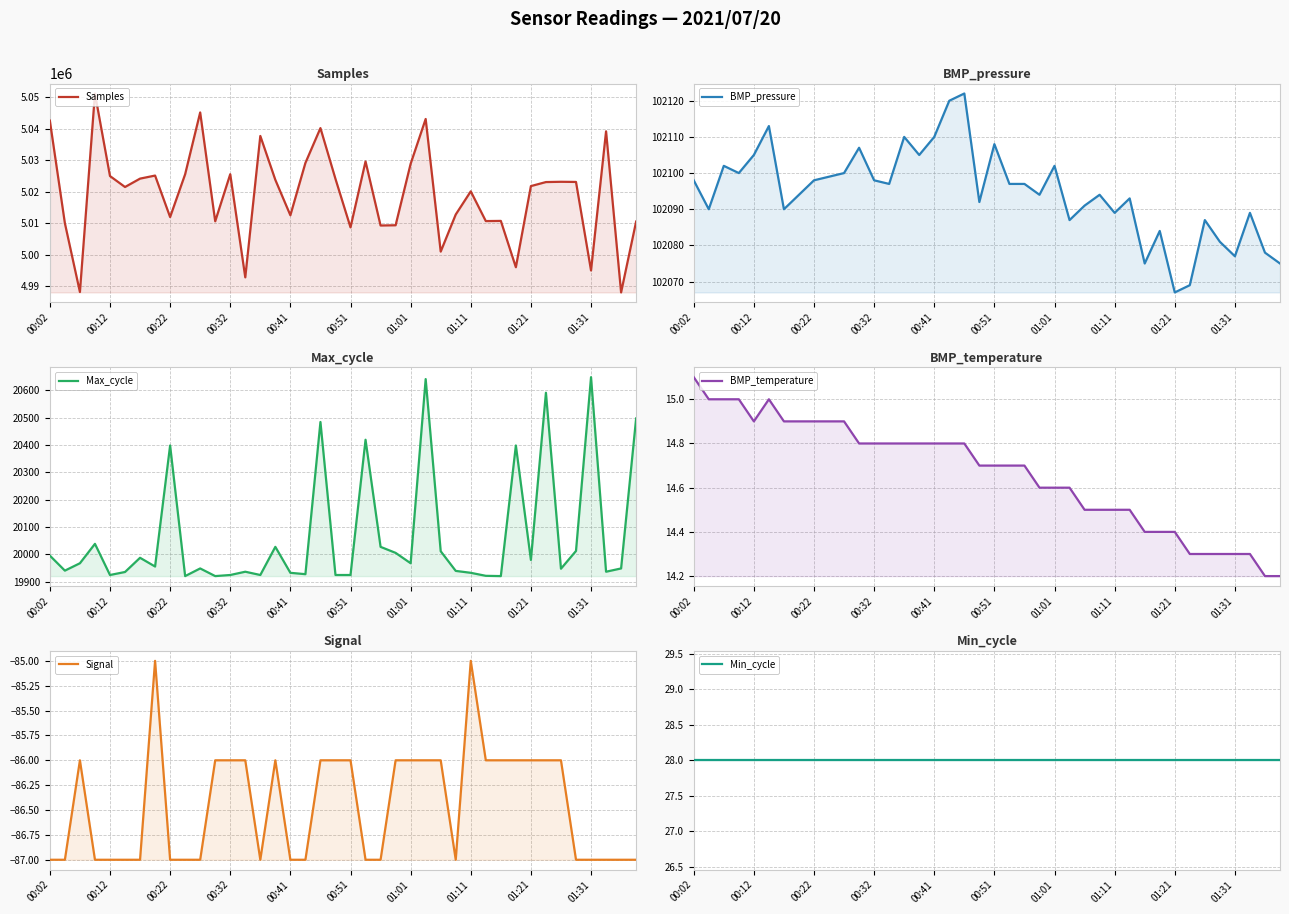

What is the label of the 6th point from the right?

34